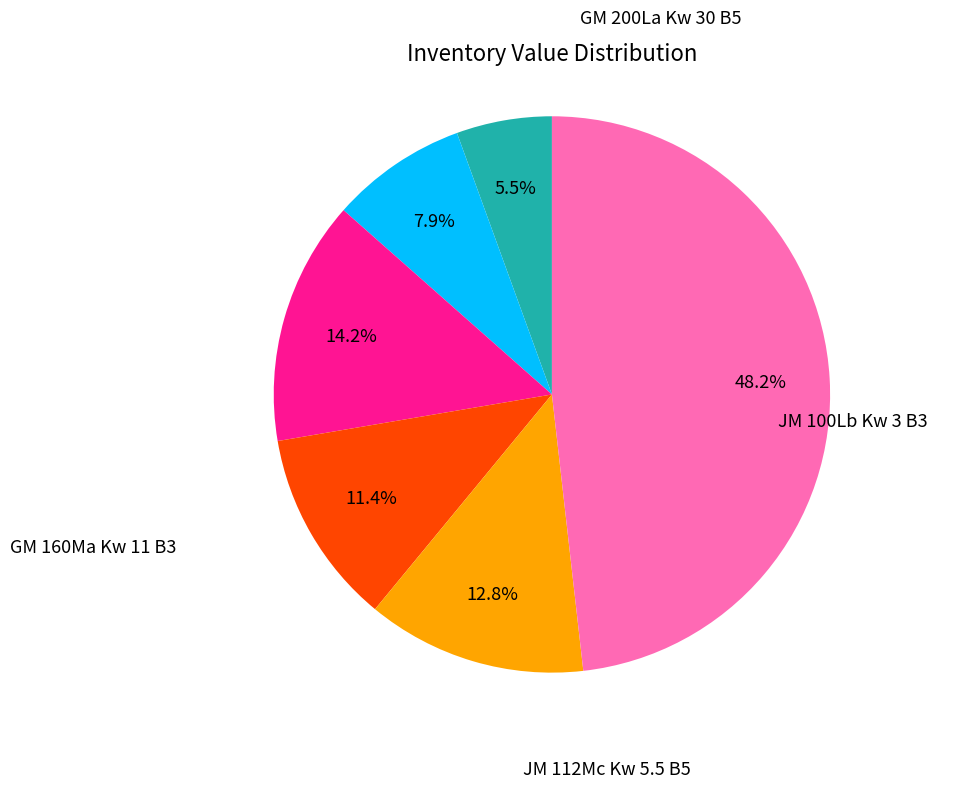

Count the number of slices in the pie.

6